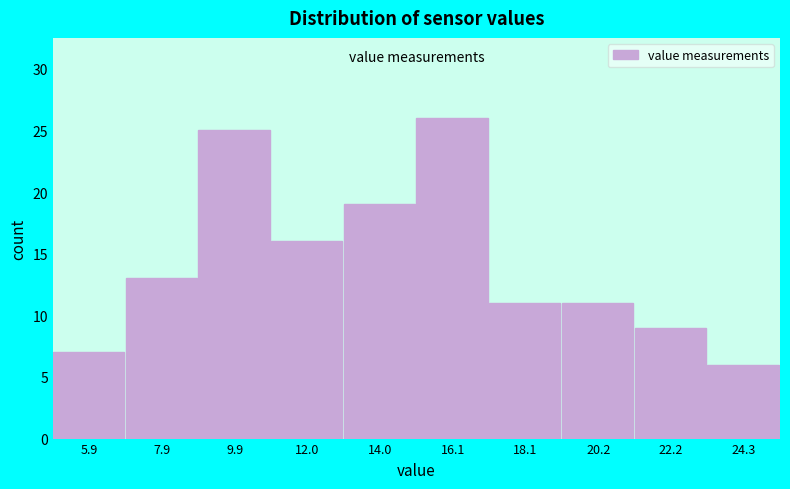

What is the height of the bar covering 7.0 to 9.0 on the x-axis? Neither the bar edges nor the heights are printed on the chart, so give them approximately, as read against the axes.

13